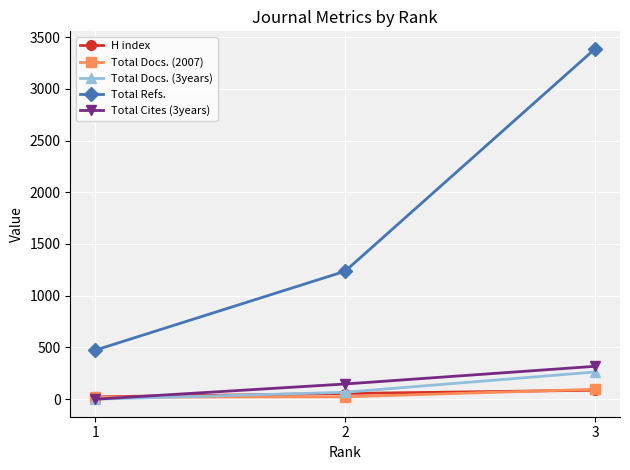

True or false: Total Docs. (2007) has a value of 23 at 2.

True